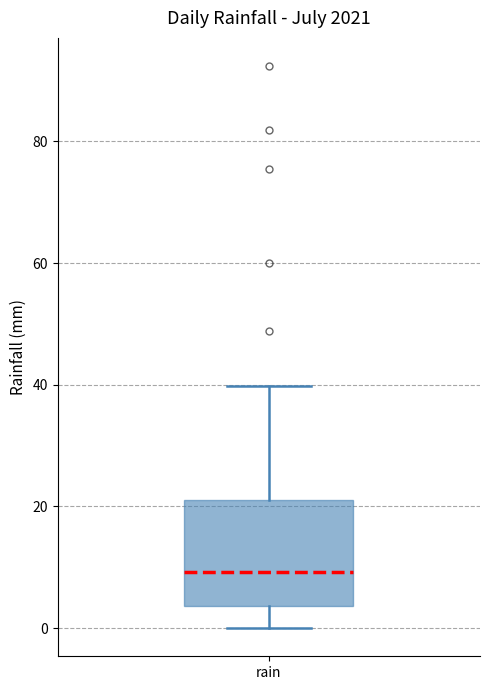

Transcribe this box plot: give where the median line is, the range the box spans, and where the two whiskers end, as read against the y-axis. The values are not printed on the chart, so give them approximately, as read against the axis.

median 10, box 4 to 22, whiskers 0 to 40